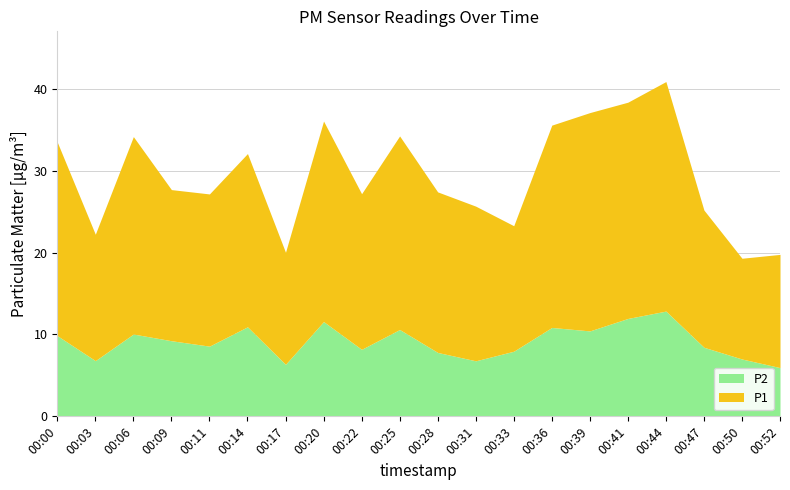

The value of P2 at 00:20 is 8.1. True or false?

False